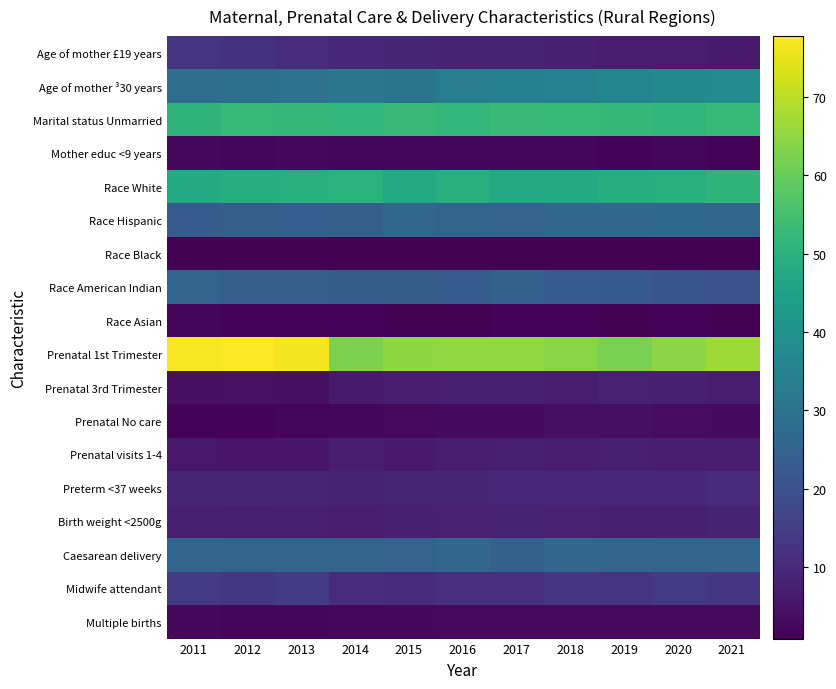

At which category is the sum across all series the highest?

2012